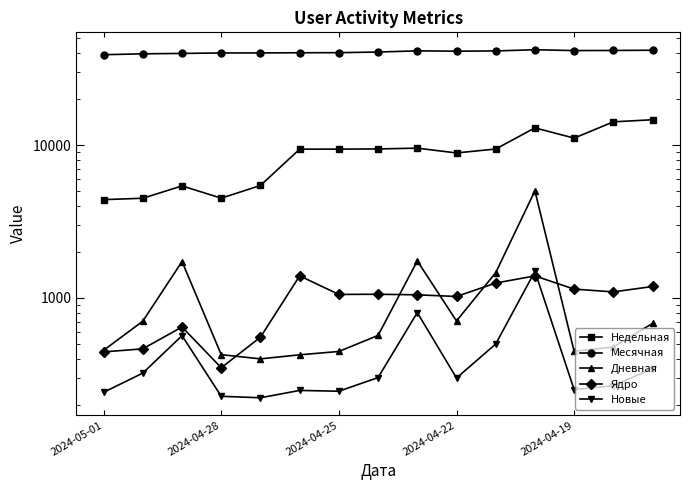

What position from the right is 2024-04-19?

3